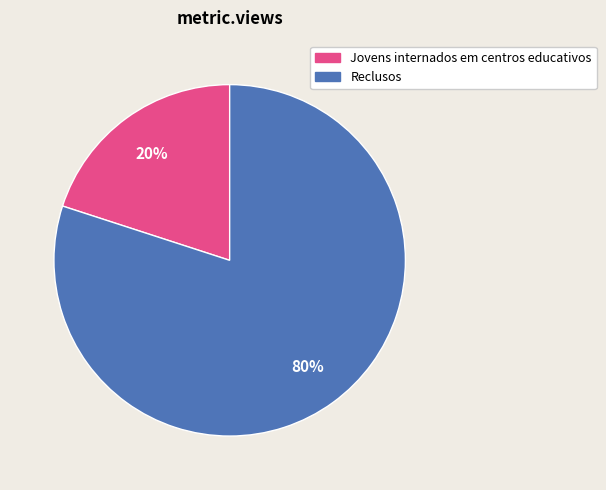

Is there any slice that represents more than half of the pie?

Yes